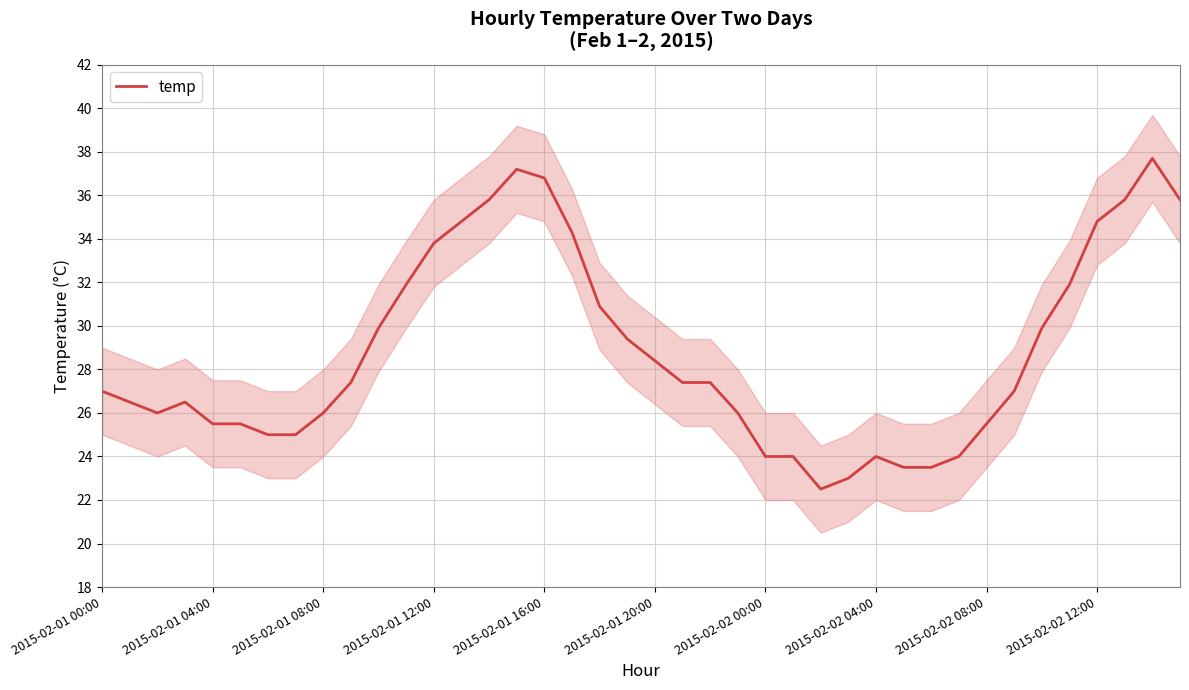

What is the label of the 12th point from the left?

11